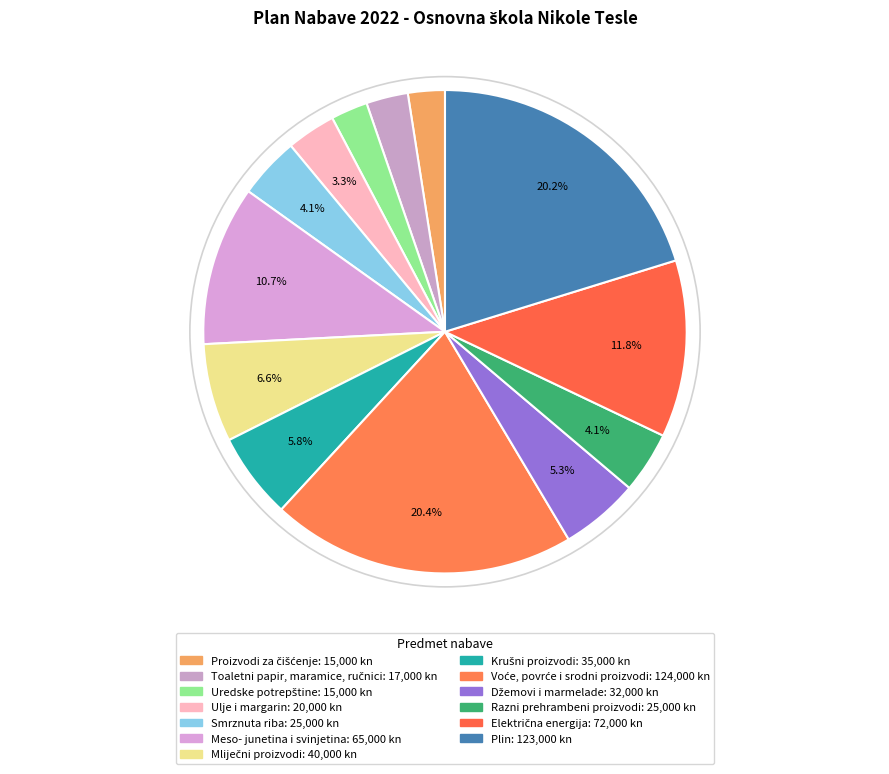

How many slices are in this pie chart?

13